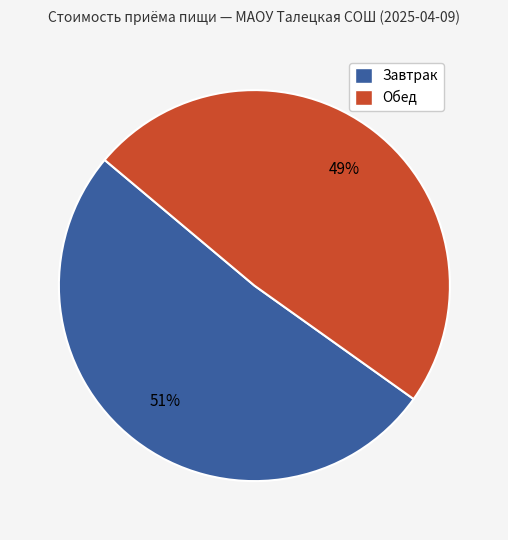

What is the smallest slice in the pie chart?

Обед